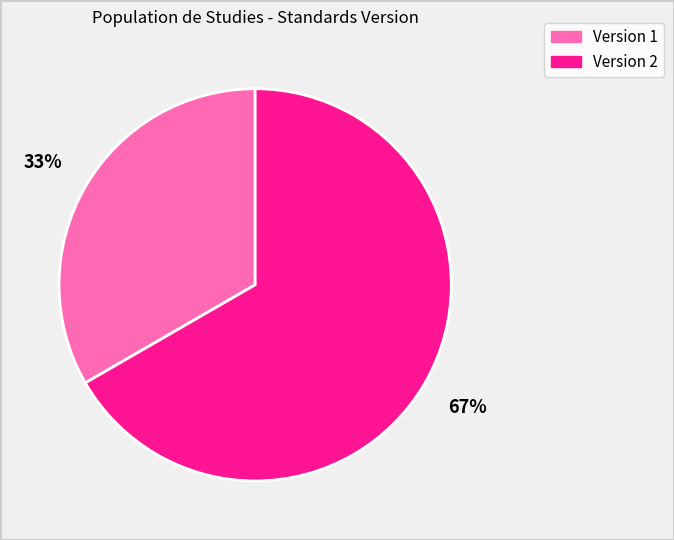

To the nearest percent, what percentage of the pie is Version 2?

67%